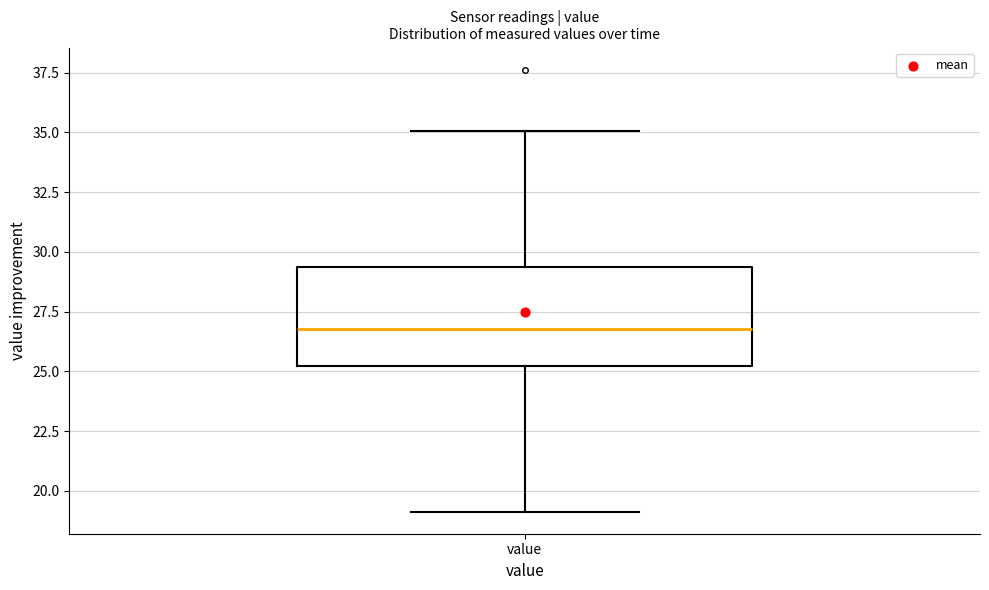

Where does the median line of the box for value sit on the y-axis? The values are not printed on the chart, so give them approximately, as read against the axis.

27.0